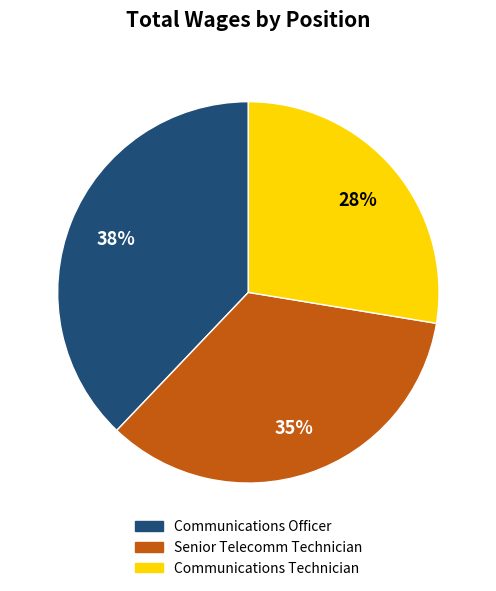

Does Communications Officer account for over 50% of the chart?

No